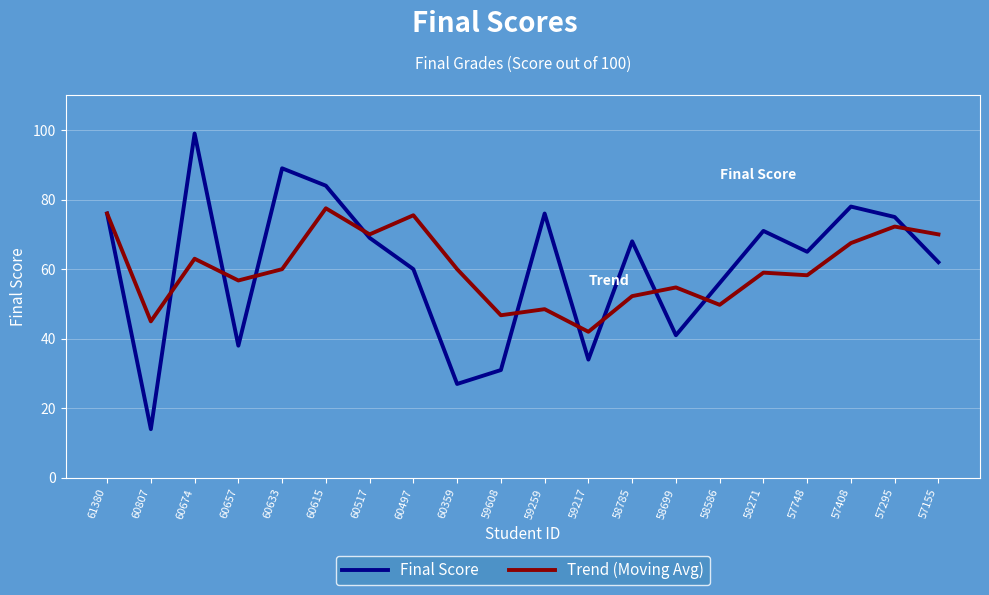

The Final Score series shows 32.4 at 57408. True or false?

False